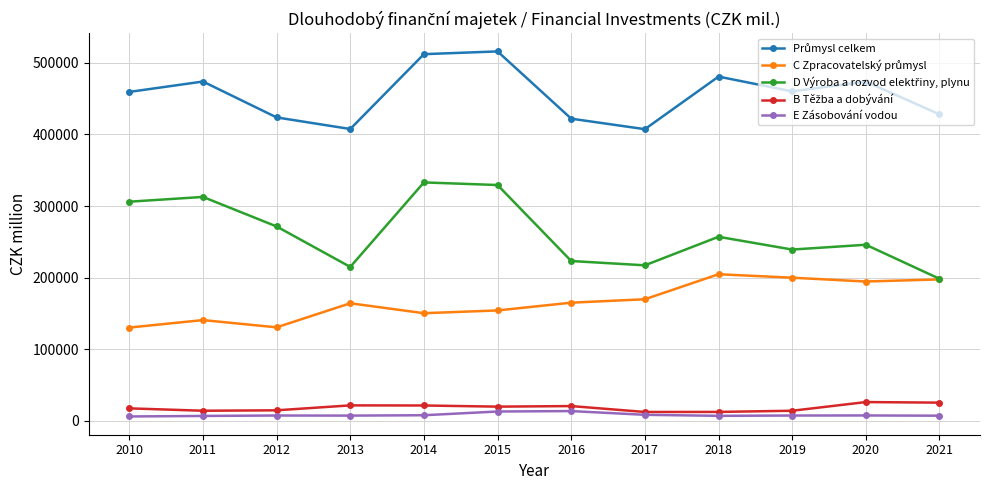

What is the maximum value shown in the chart?

516108